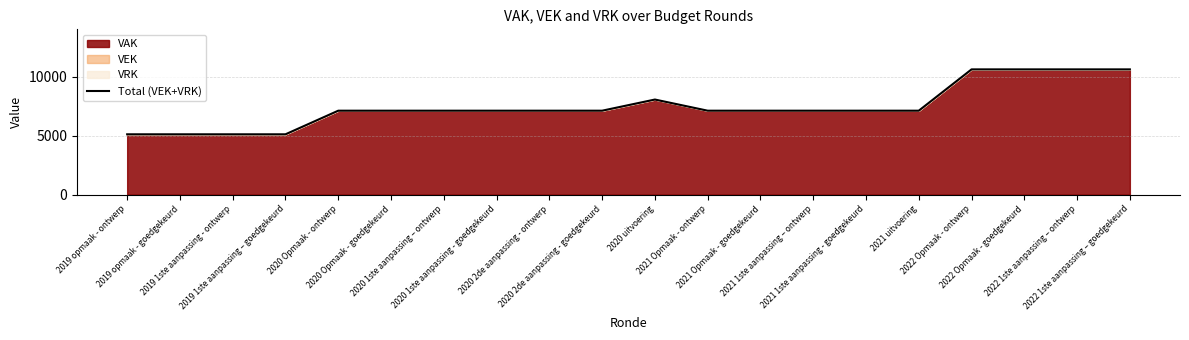

Which category has the lowest value across all series?

2019 opmaak - ontwerp